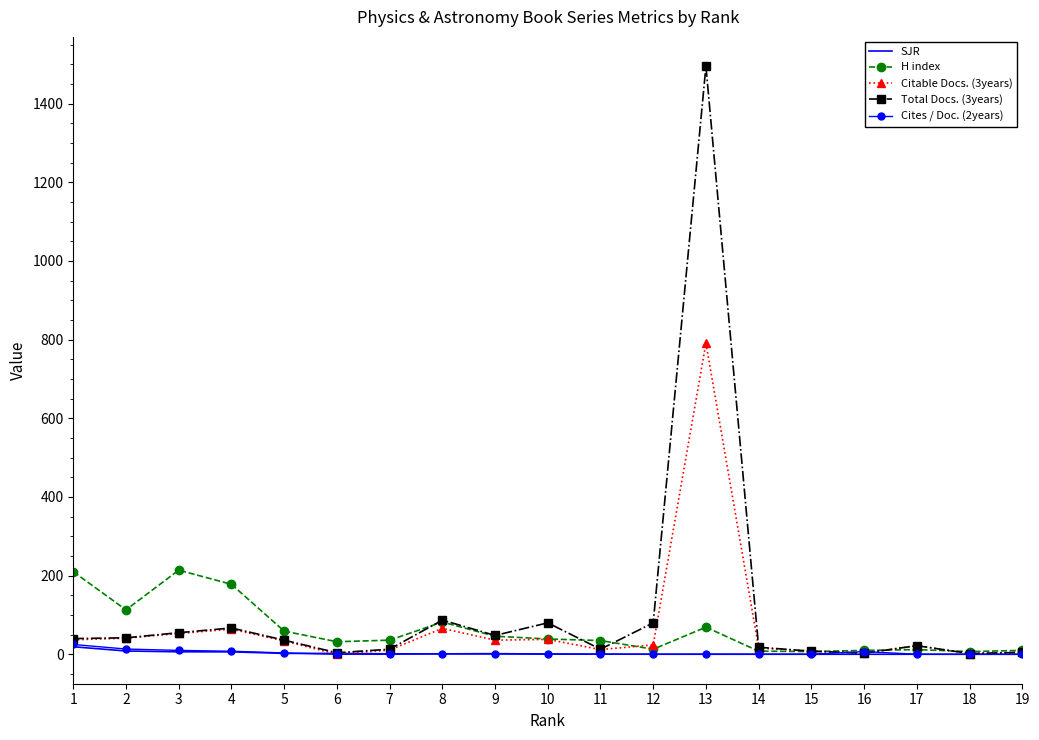

Which series has the widest spread of values?

Total Docs. (3years)